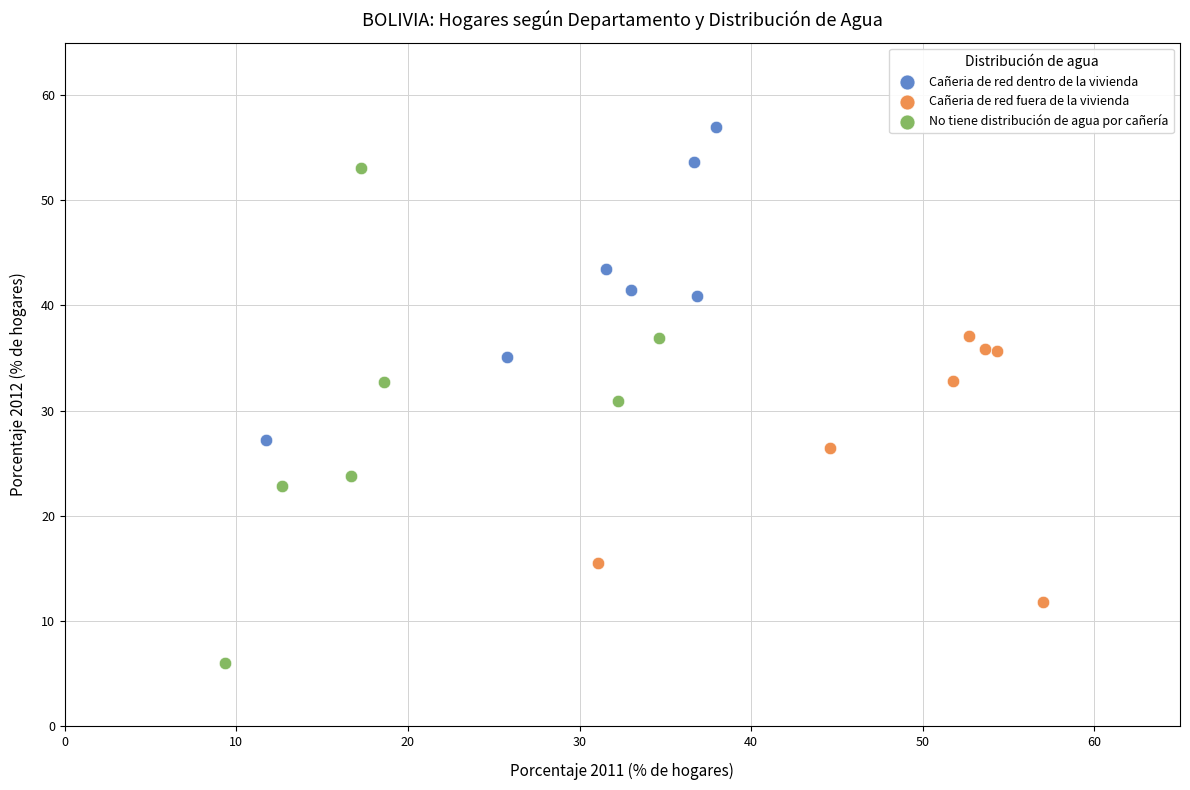

Which series contains the lowest Y value?

No tiene distribución de agua por cañería